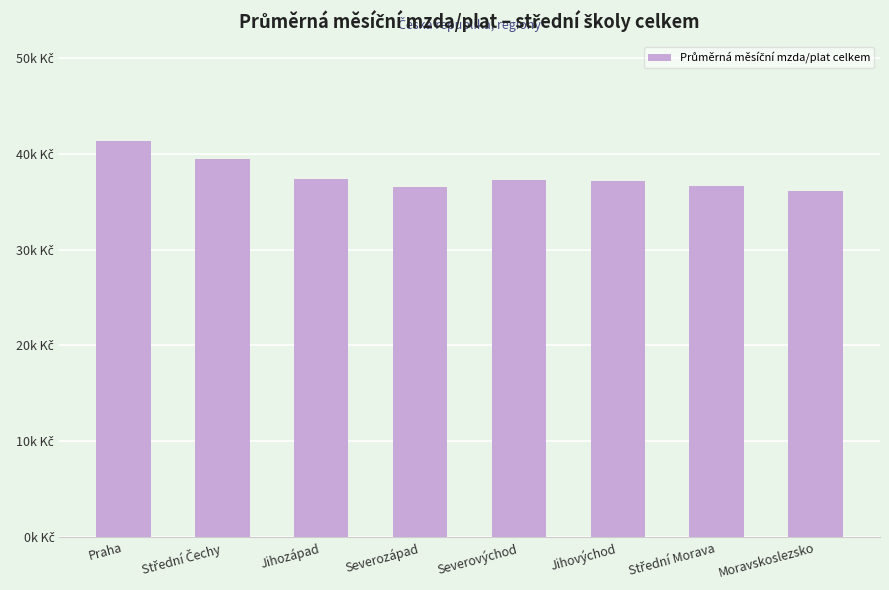

What is the label of the 4th bar from the right?

Severovýchod